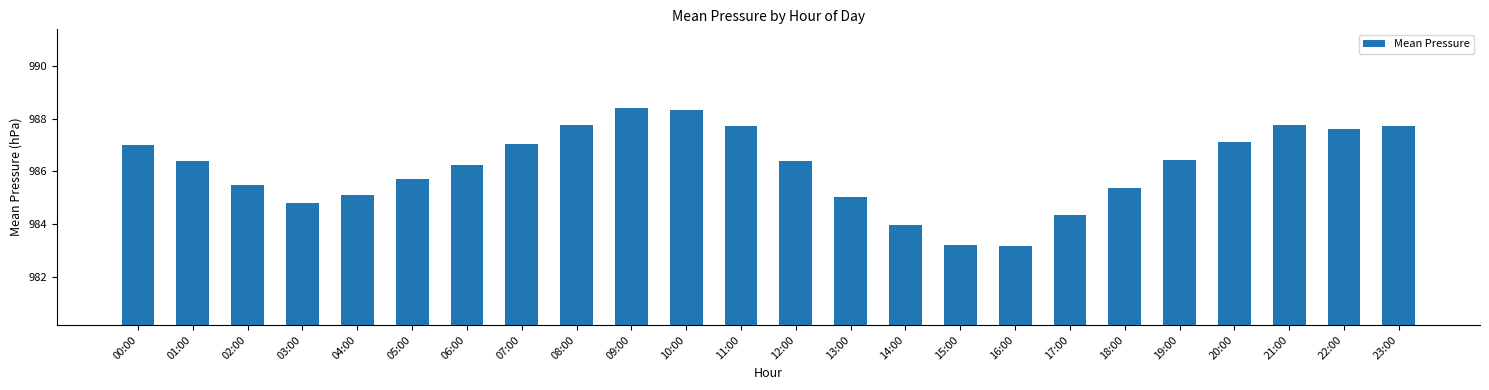

What is the label of the 2nd bar from the left?

01:00